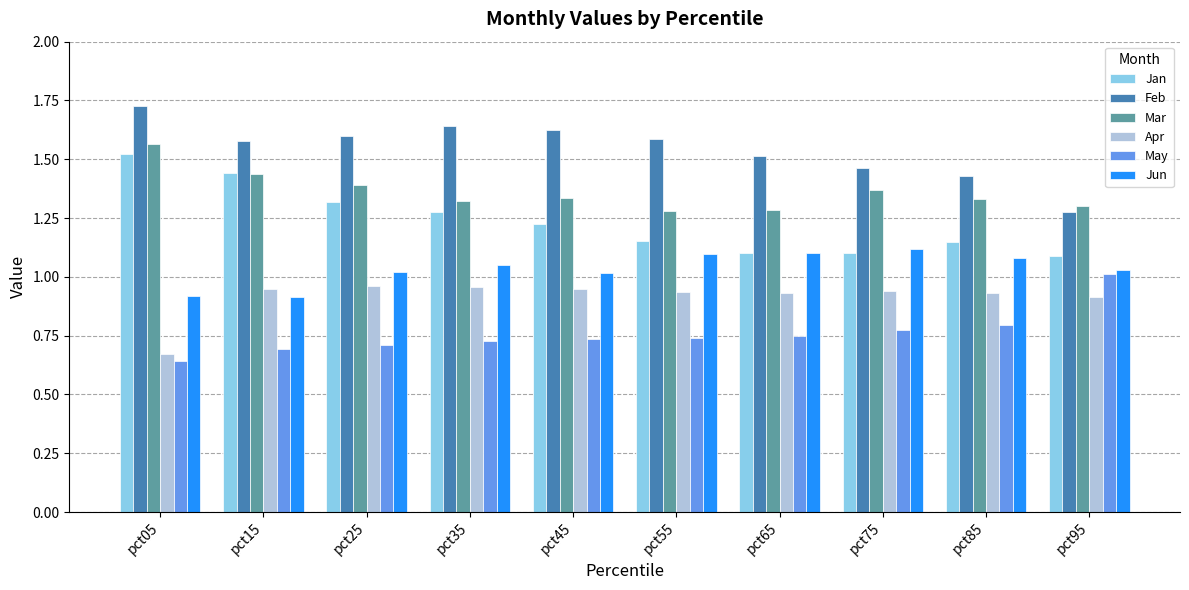

Rank the series by their average value, from lowest to highest.

May, Apr, Jun, Jan, Mar, Feb